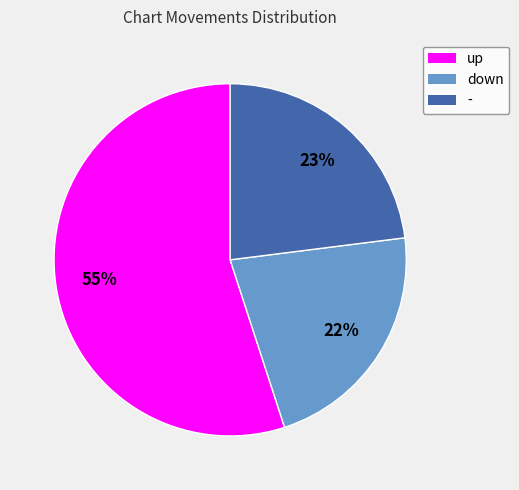

Combined, do up and down account for over 50%?

Yes